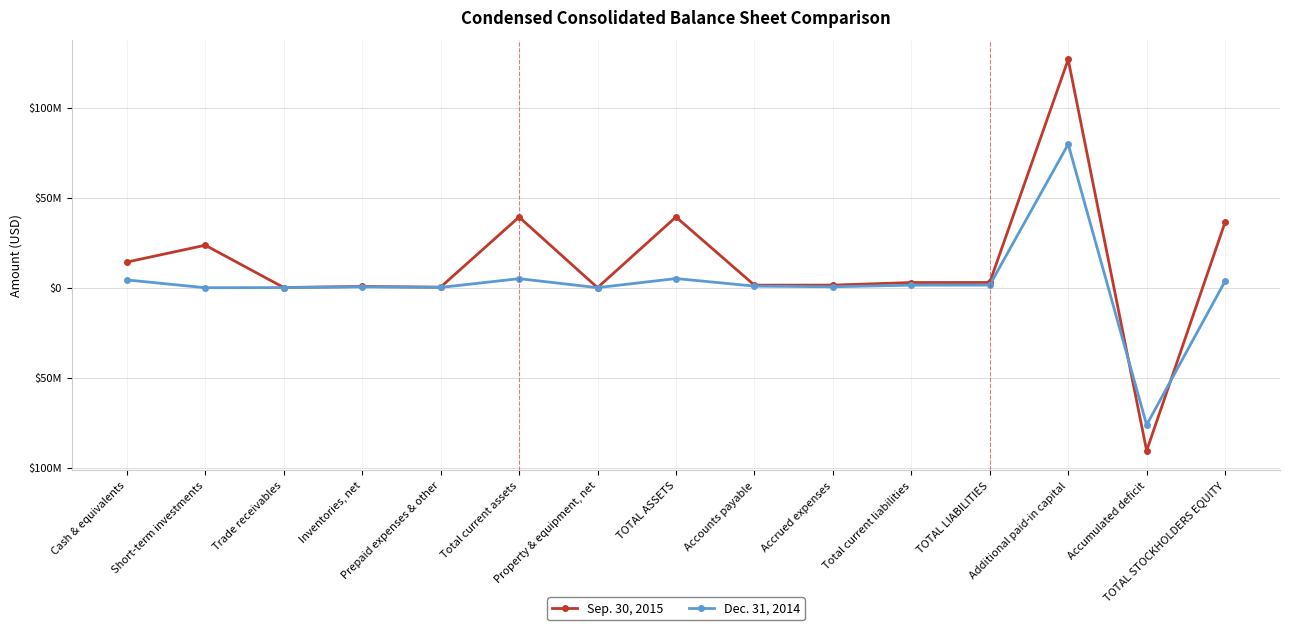

What are all the series names shown in the legend?

Sep. 30, 2015, Dec. 31, 2014